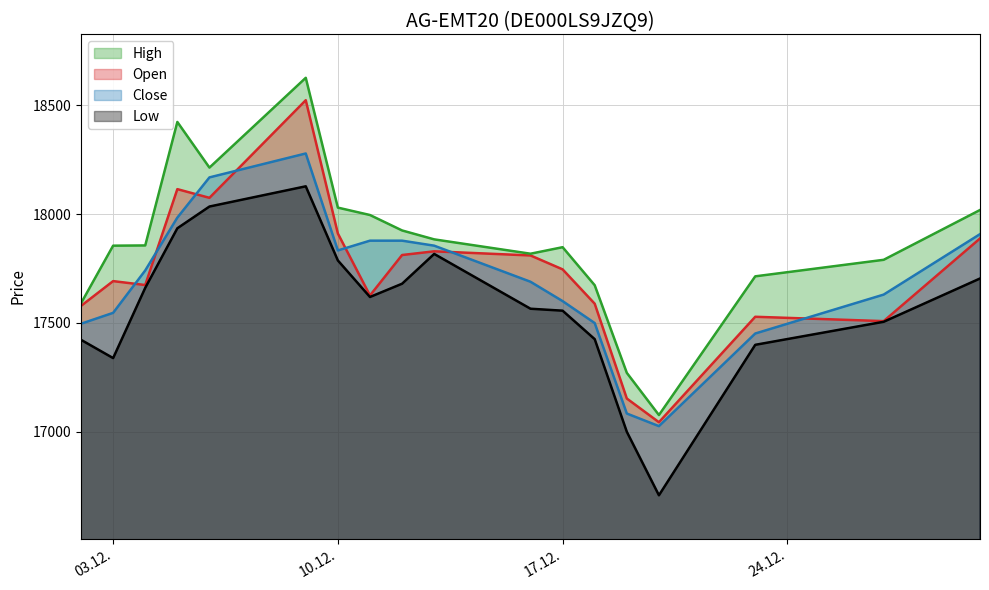

What is the label of the 10th point from the right?

12.12.2024